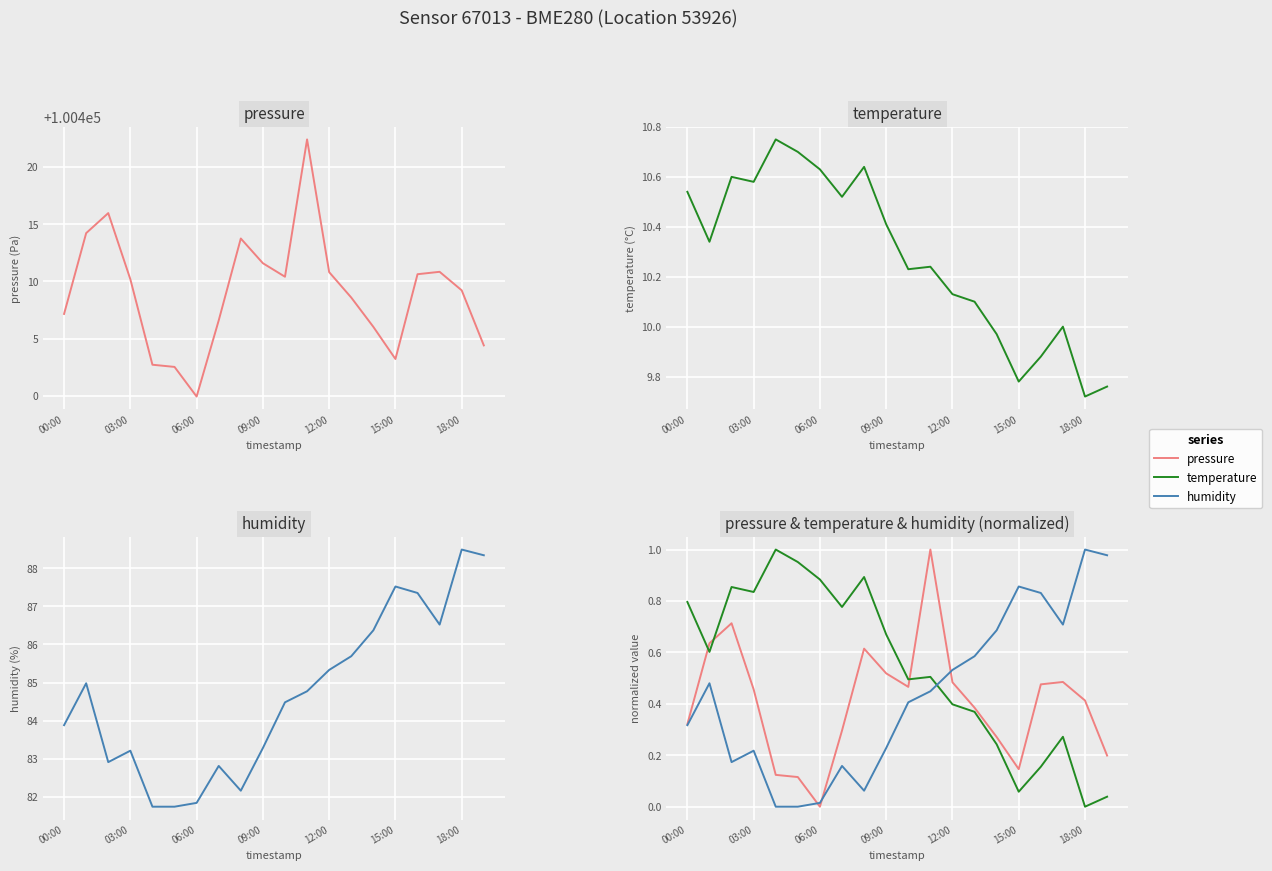

How many lines are shown in the chart?

3